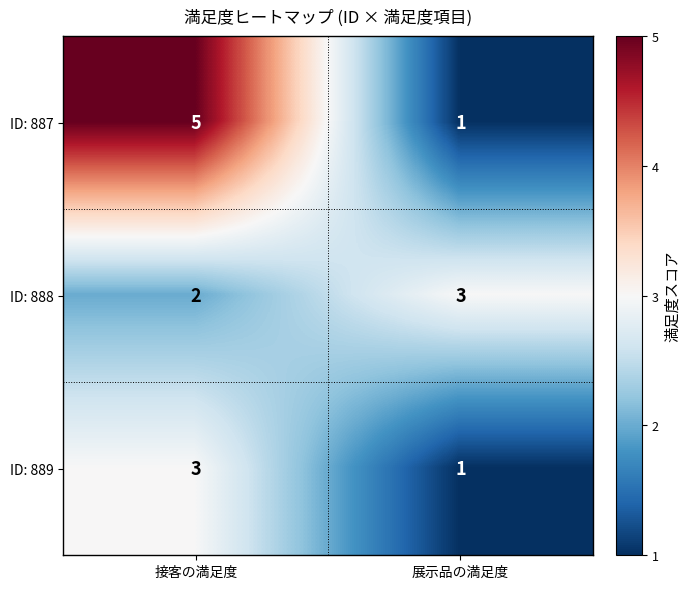

What is the total value across all series at 展示品の満足度?

5